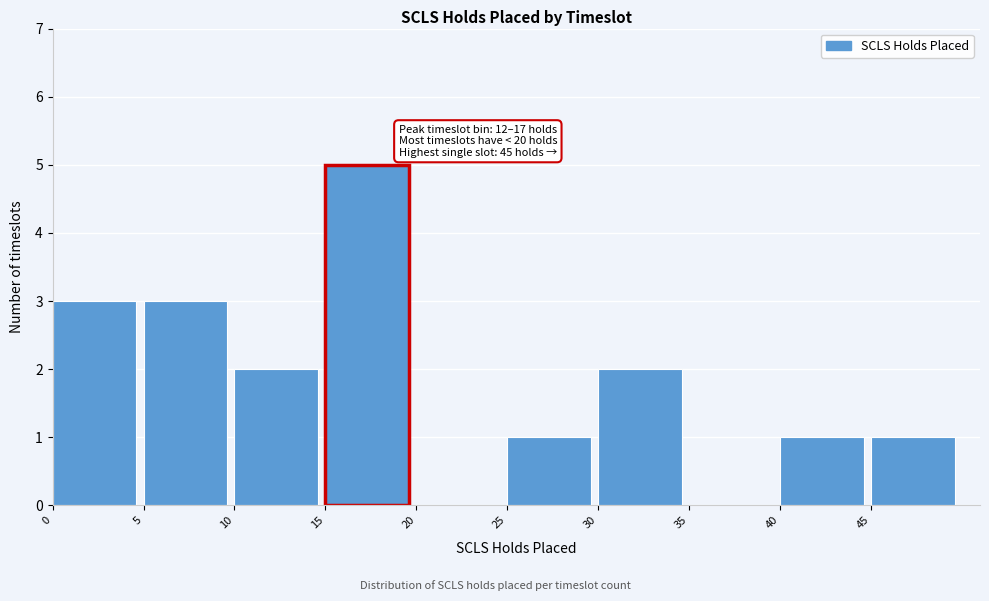

Which range on the x-axis has the tallest bar?

15 to 20